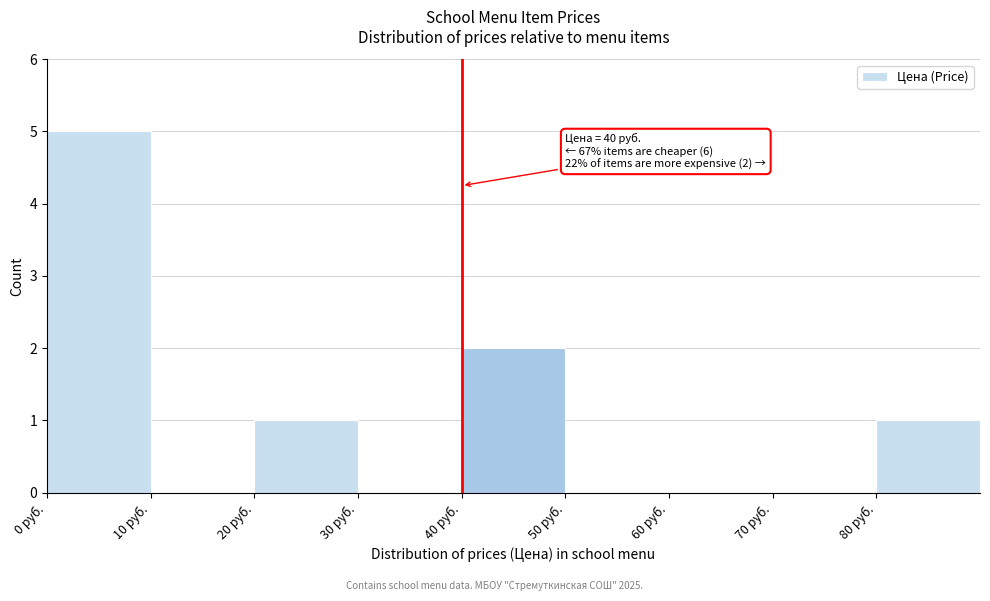

Which range on the x-axis has the tallest bar?

0 to 10